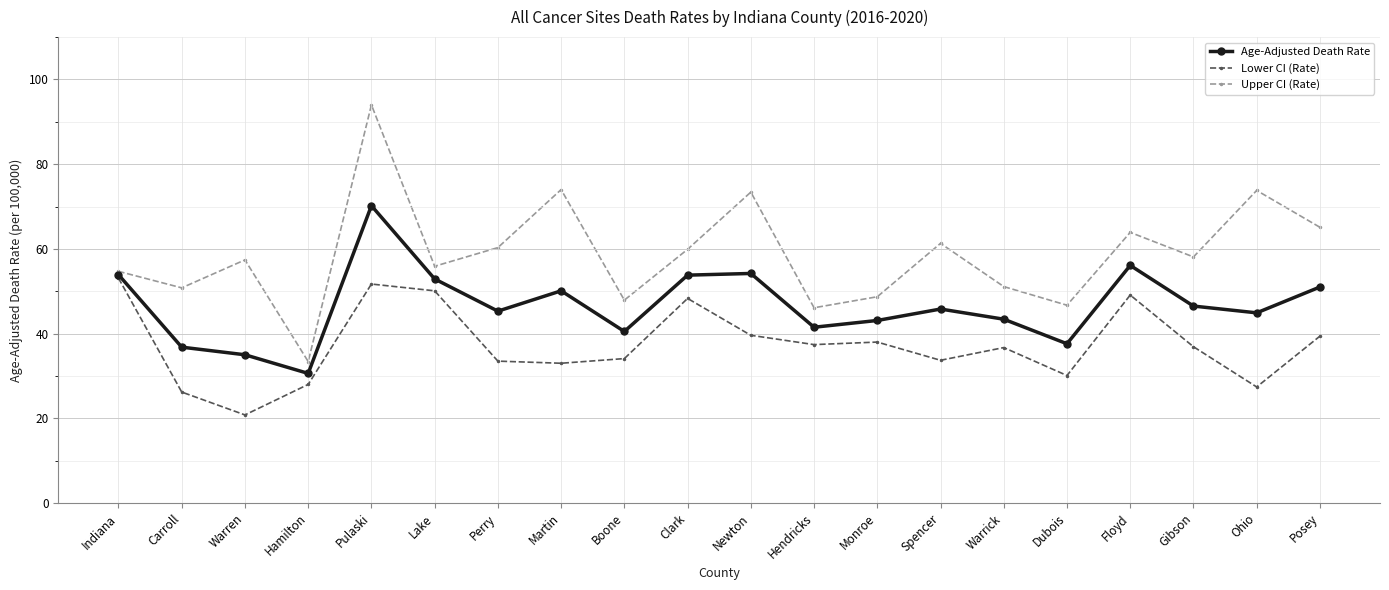

Read the Lower CI (Rate) value at Lake.

50.1